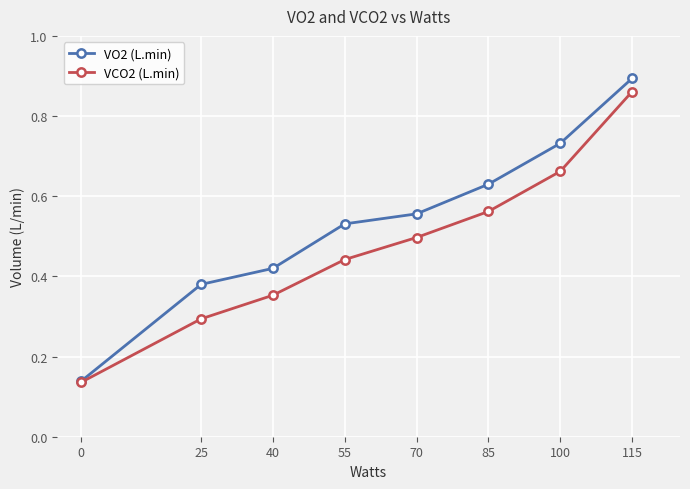

How many lines are shown in the chart?

2